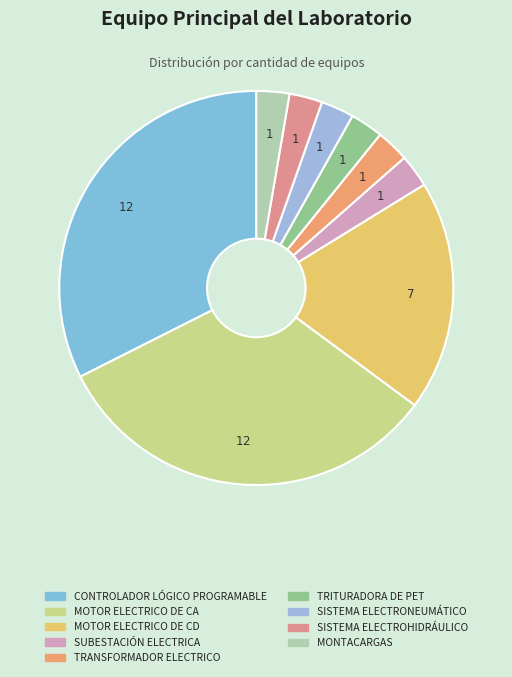

How many slices are in this pie chart?

9